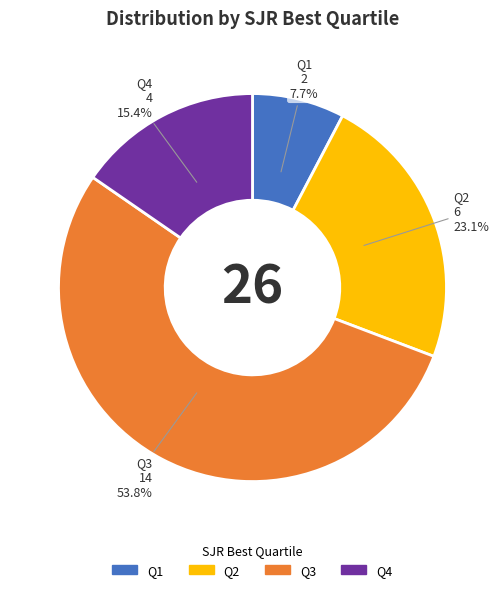

What is the ratio of the value at Q4 to the value at Q2?

0.7